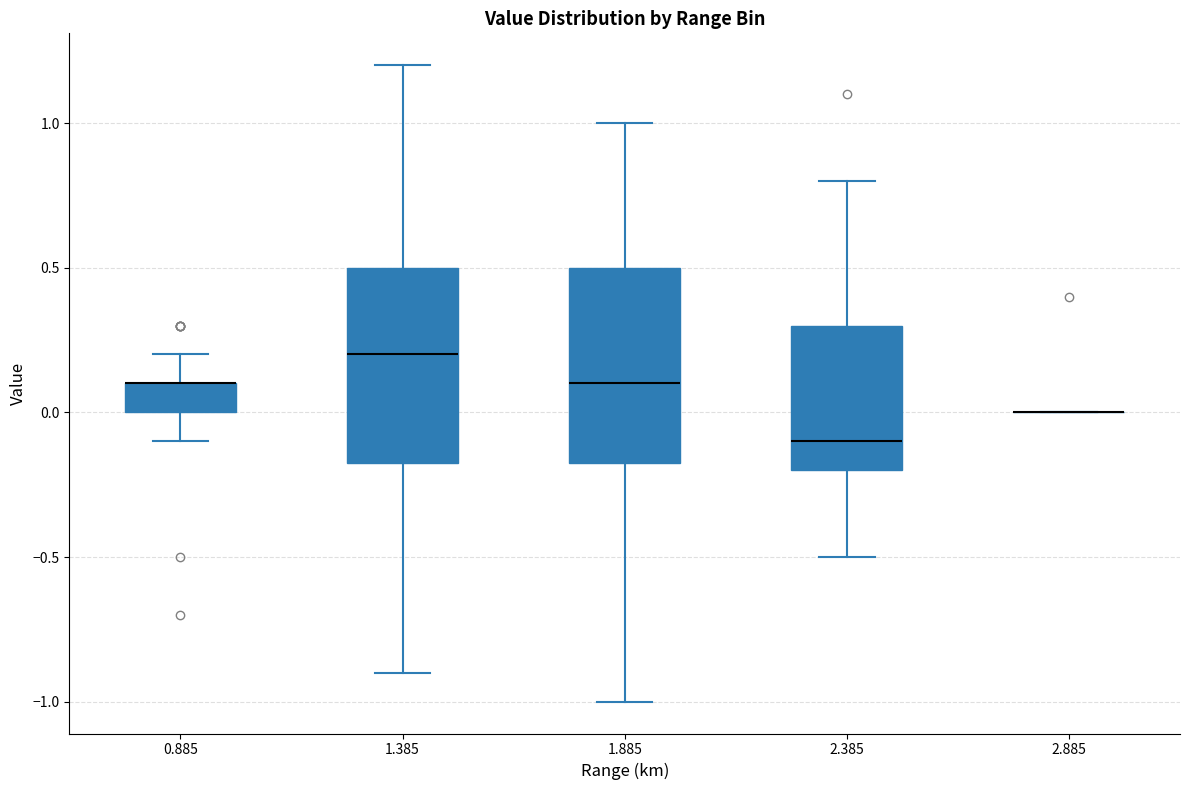

Reading left to right, read every box against the y-axis: the position of its median line, the range the box covers, and the ends of its whiskers. The values are not printed on the chart, so give them approximately, as read against the axis.

0.885: median 0.10 (drawn on the box's upper edge), box 0.00 to 0.10, whiskers -0.10 to 0.20
1.385: median 0.20, box -0.15 to 0.50, whiskers -0.90 to 1.20
1.885: median 0.10, box -0.15 to 0.50, whiskers -1.00 to 1.00
2.385: median -0.10, box -0.20 to 0.30, whiskers -0.50 to 0.80
2.885: box collapsed to a line at 0.00, whiskers 0.00 to 0.00